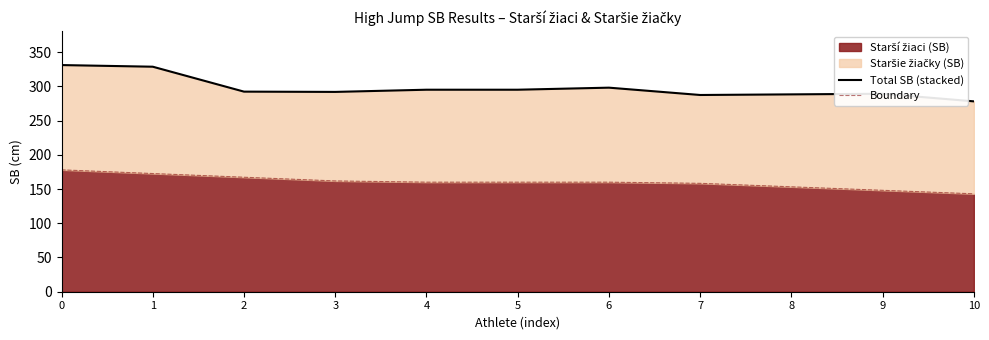

Which category has the lowest value across all series?

10